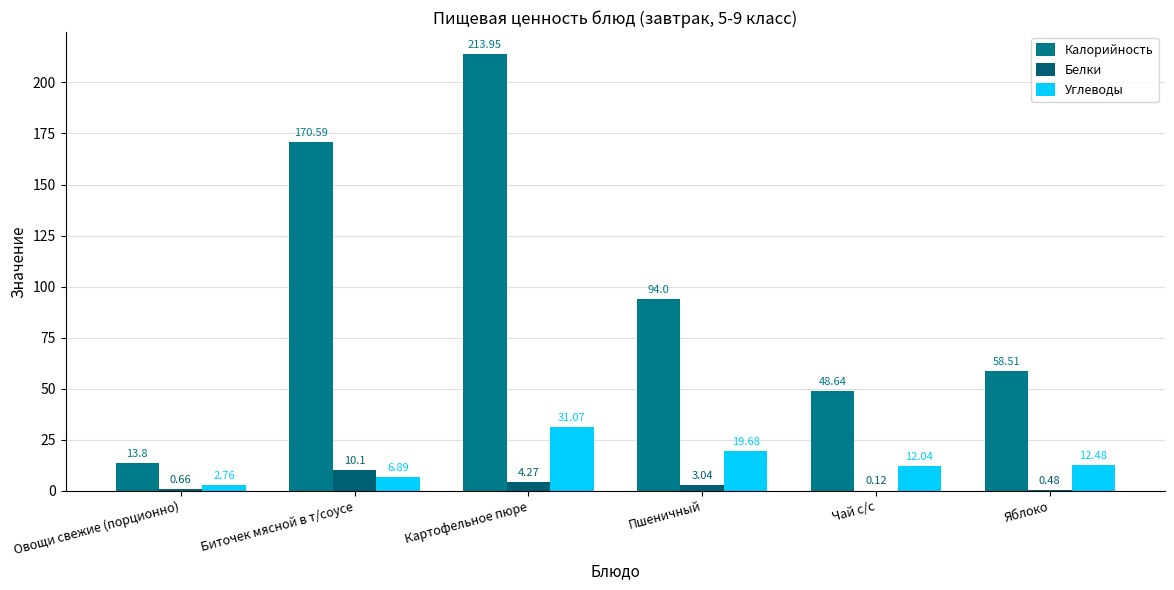

What is the label of the 2nd bar from the left?

Биточек мясной в т/соусе